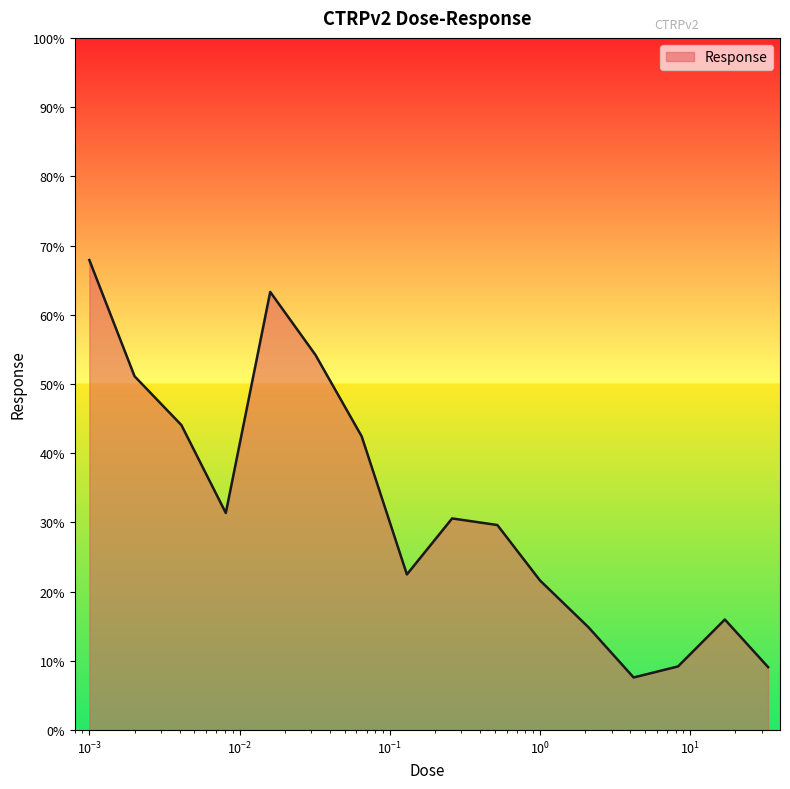

How many lines are shown in the chart?

1